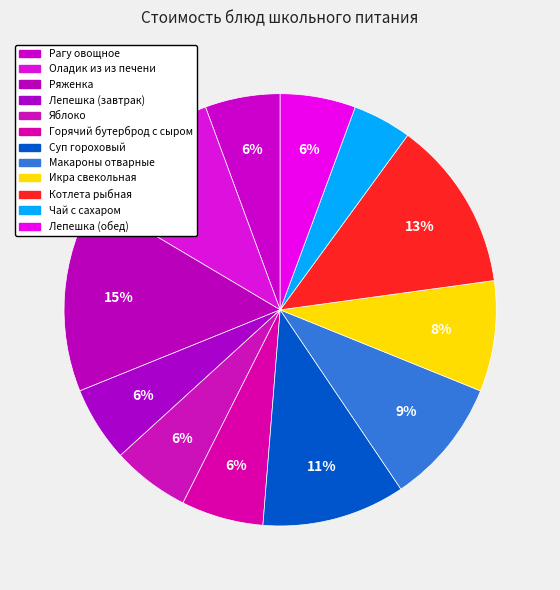

Is there any slice that represents more than half of the pie?

No